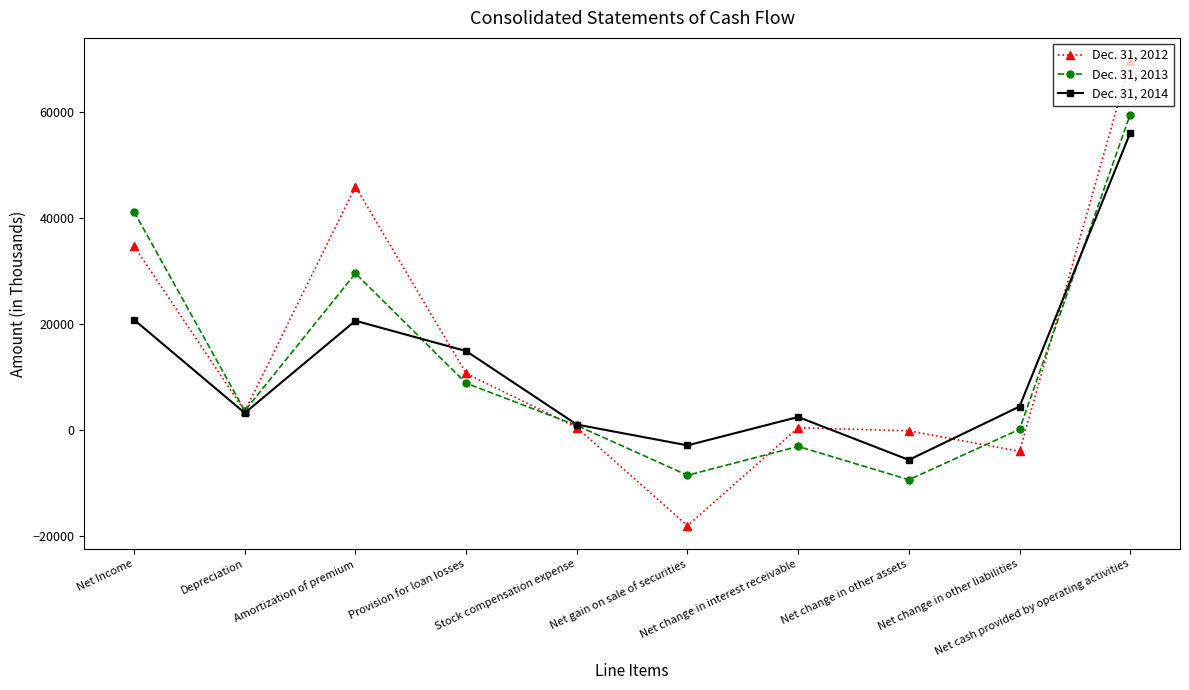

How many negative values does the Dec. 31, 2014 series have?

2